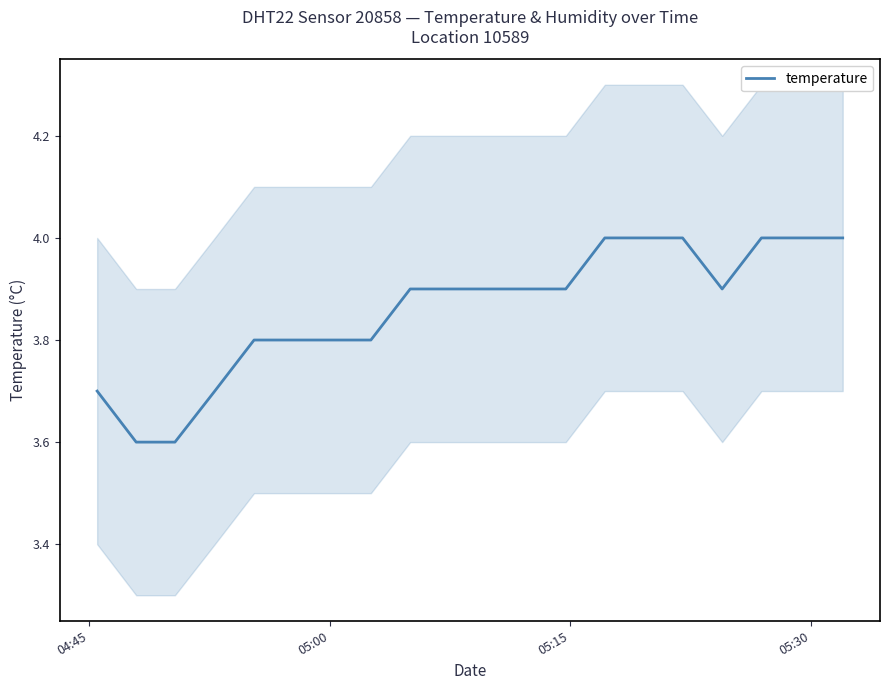

What is the maximum value shown in the chart?

4.0